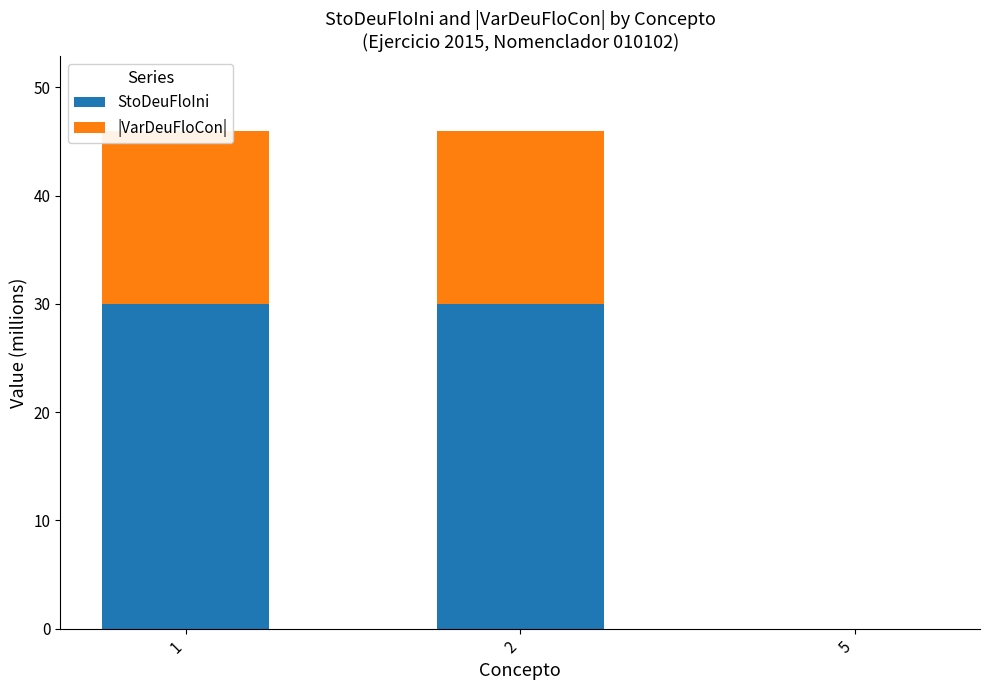

What is the total value across all series at 2?

46.0